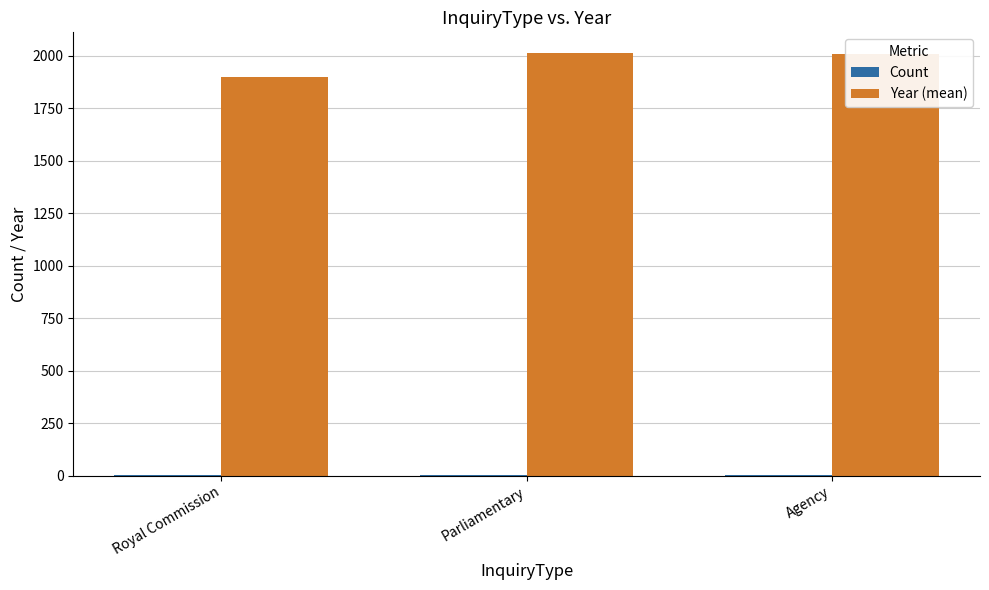

What is the maximum value shown in the chart?

2010